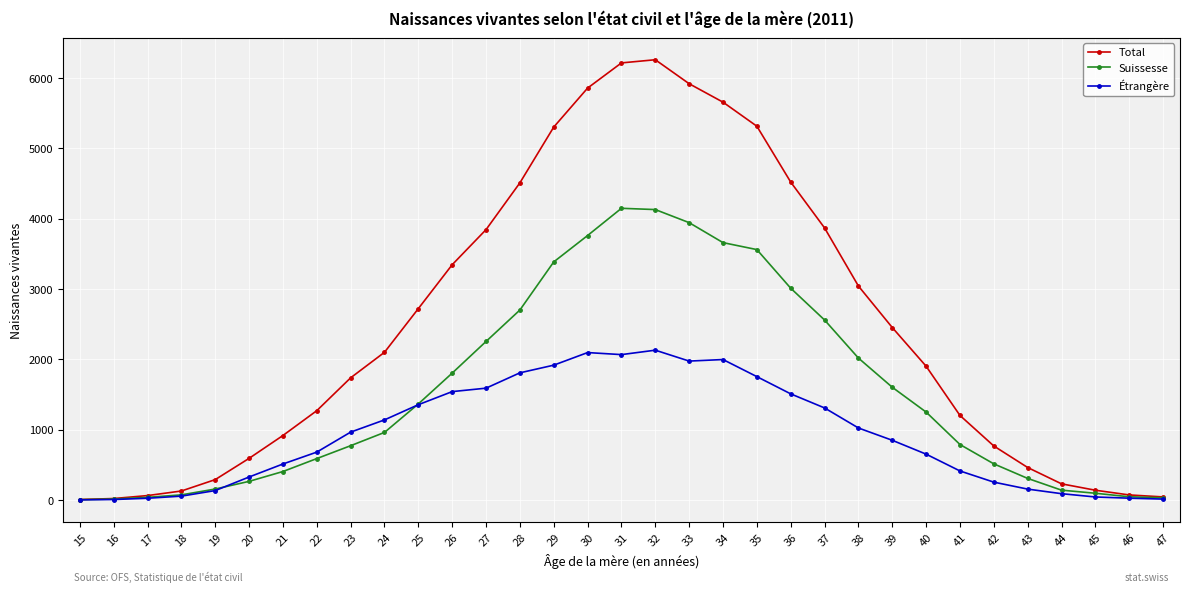

List the series in order of their overall mean, highest first.

Total, Suissesse, Étrangère